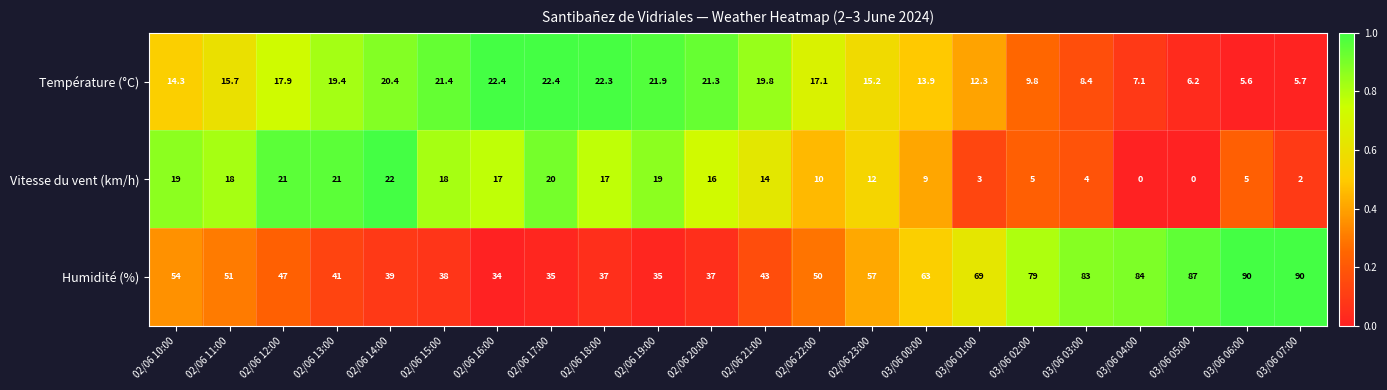

The value of Humidité (%) at 02/06 11:00 is 51.0. True or false?

True